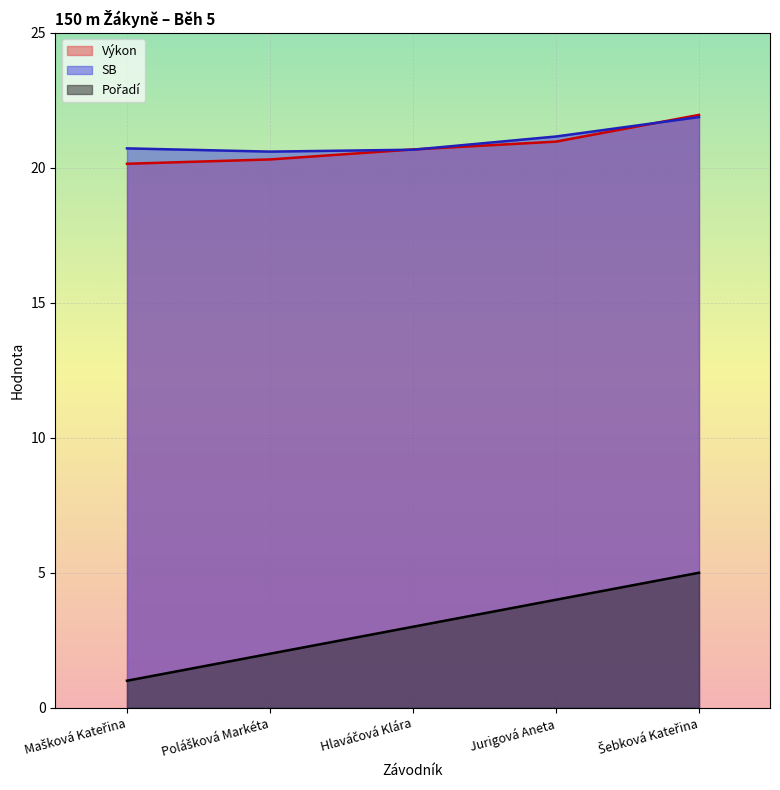

Which series has the largest range (max minus min)?

Pořadí